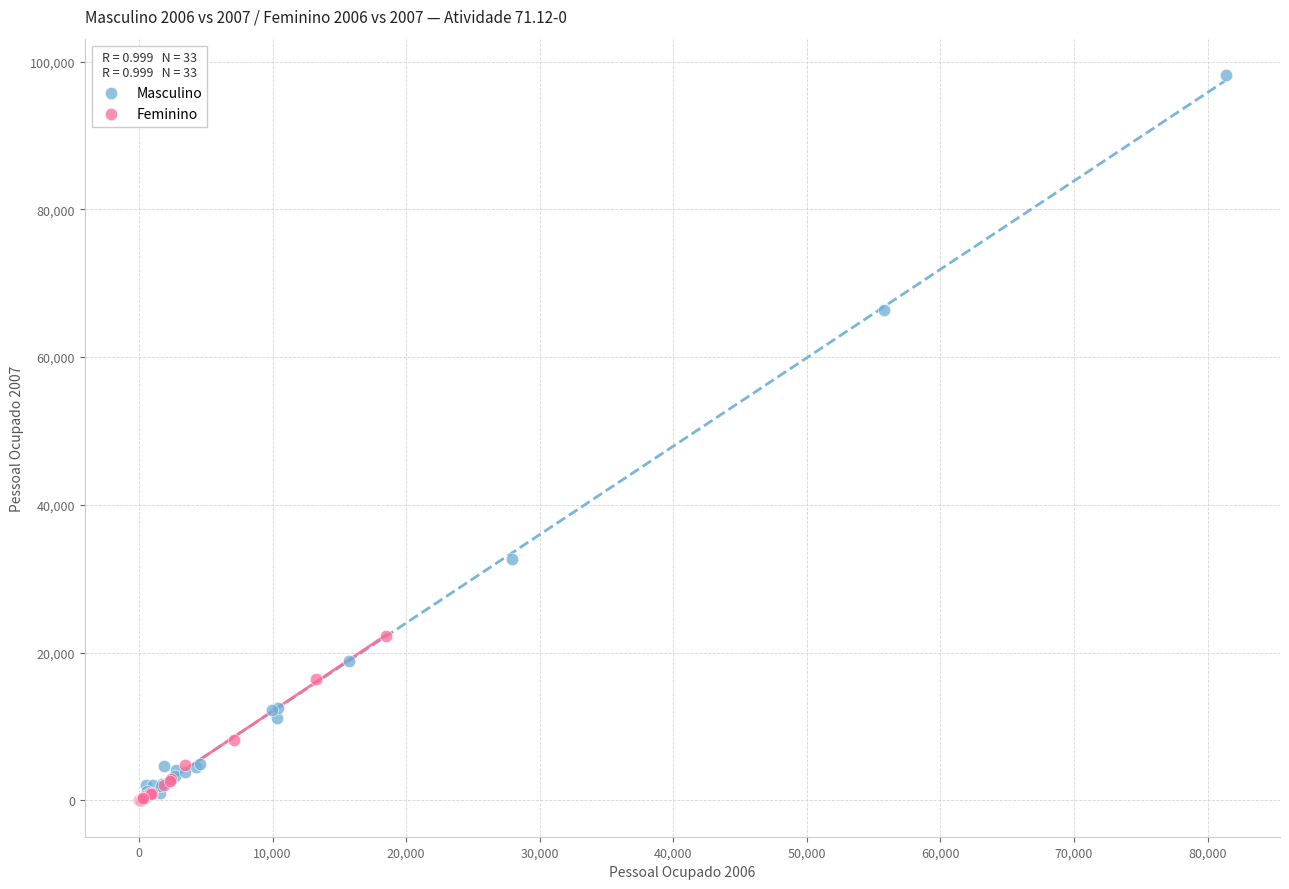

Which series has the widest spread of Y values?

Masculino